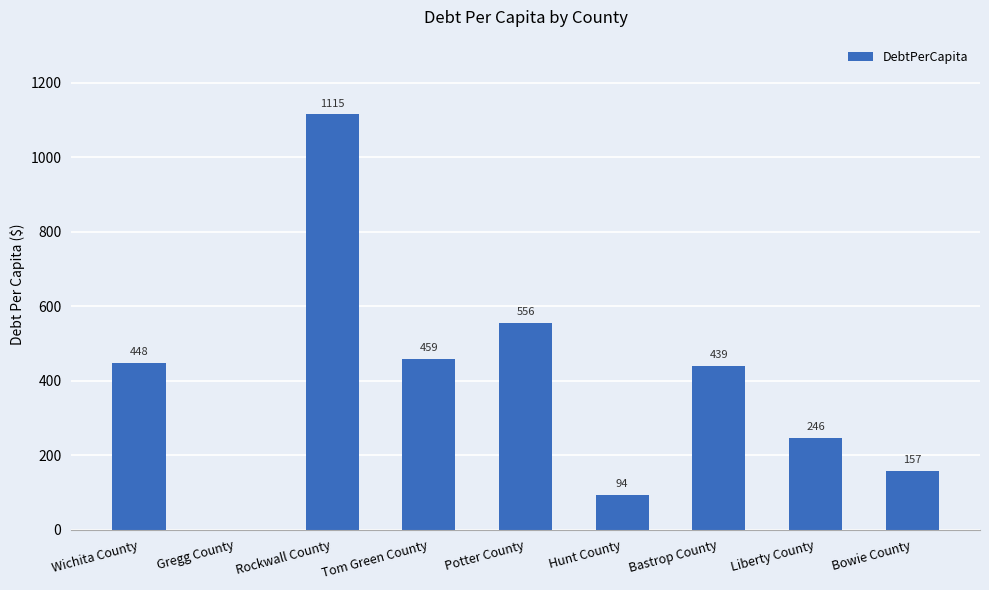

How many positive values are there?

8